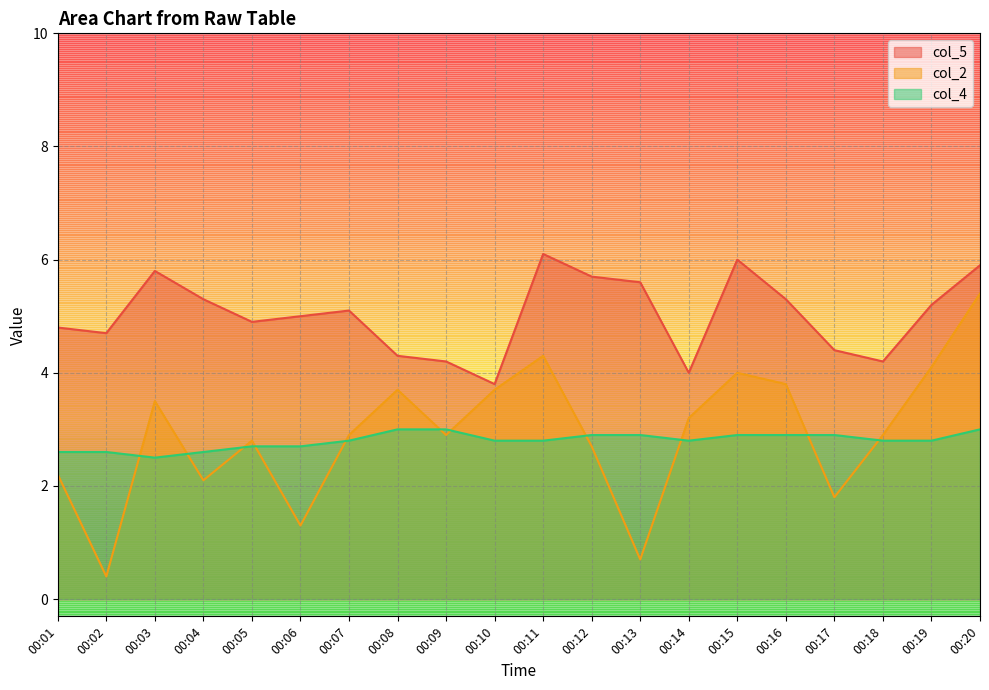

Reading left to right, what are all the values shown in this chart?

col_5: 00:01=4.8	00:02=4.7	00:03=5.8	00:04=5.3	00:05=4.9	00:06=5.0	00:07=5.1	00:08=4.3	00:09=4.2	00:10=3.8	00:11=6.1	00:12=5.7	00:13=5.6	00:14=4.0	00:15=6.0	00:16=5.3	00:17=4.4	00:18=4.2	00:19=5.2	00:20=5.9
col_2: 00:01=2.2	00:02=0.4	00:03=3.5	00:04=2.1	00:05=2.8	00:06=1.3	00:07=2.9	00:08=3.7	00:09=2.9	00:10=3.7	00:11=4.3	00:12=2.7	00:13=0.7	00:14=3.2	00:15=4.0	00:16=3.8	00:17=1.8	00:18=2.9	00:19=4.1	00:20=5.4
col_4: 00:01=2.6	00:02=2.6	00:03=2.5	00:04=2.6	00:05=2.7	00:06=2.7	00:07=2.8	00:08=3.0	00:09=3.0	00:10=2.8	00:11=2.8	00:12=2.9	00:13=2.9	00:14=2.8	00:15=2.9	00:16=2.9	00:17=2.9	00:18=2.8	00:19=2.8	00:20=3.0